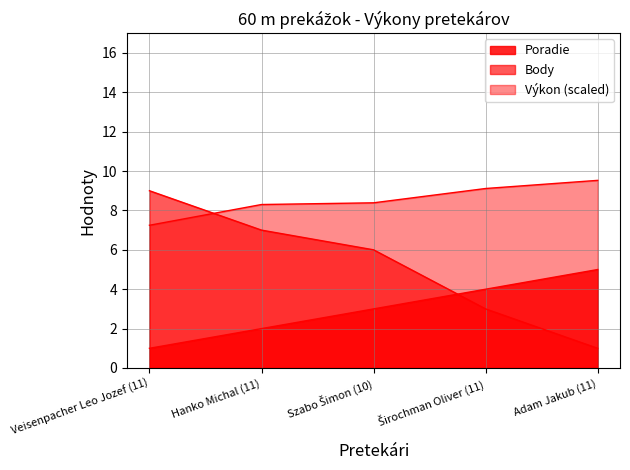

The Poradie series shows 3.0 at Szabo Šimon (10). True or false?

True